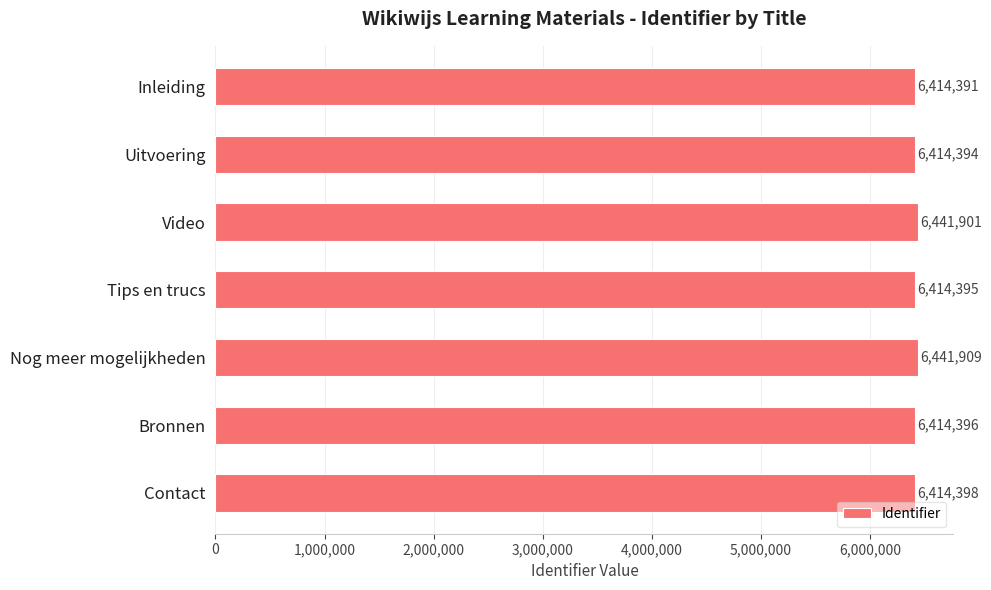

The chart shows a value of 6414396 at Bronnen. True or false?

True